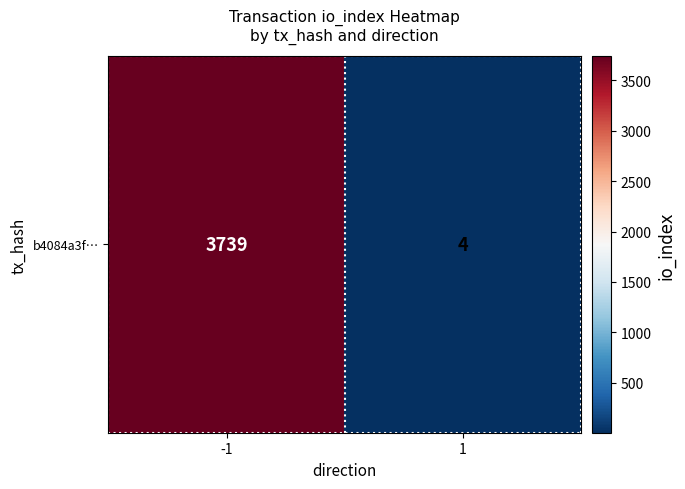

What is the minimum value shown in the chart?

4